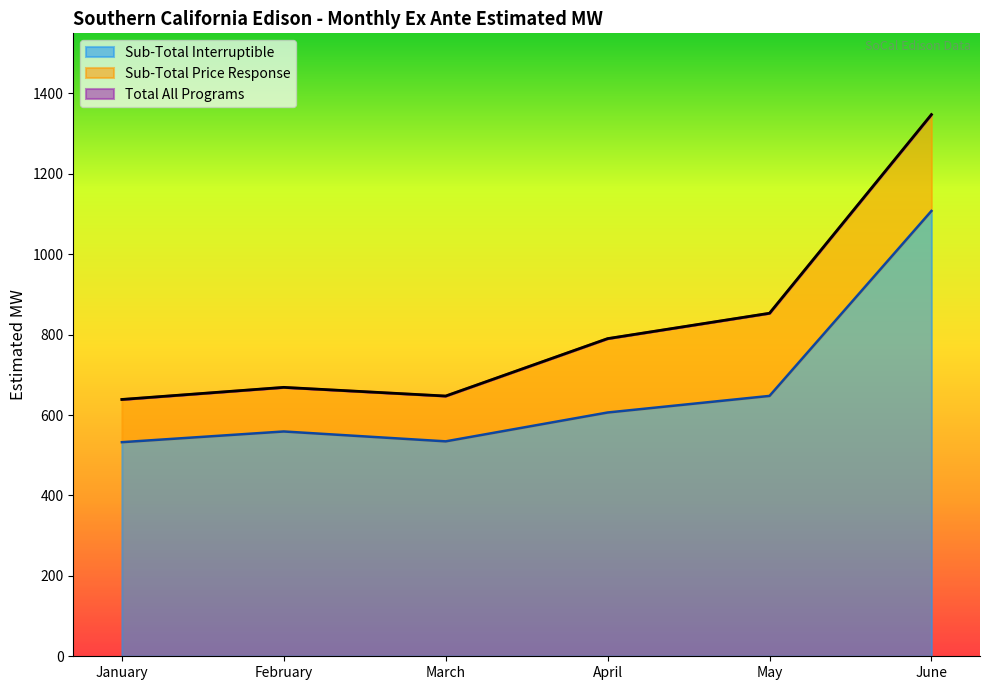

What is the difference between the Ex Ante Estimated MW (May) values at Sub-Total Price Response and Total All Programs?

647.7